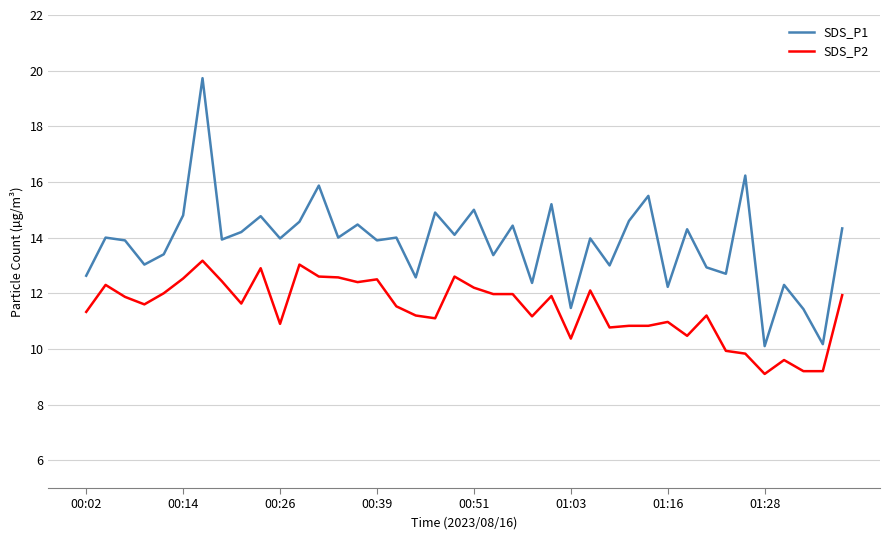

Which series has the largest total across all categories?

SDS_P1